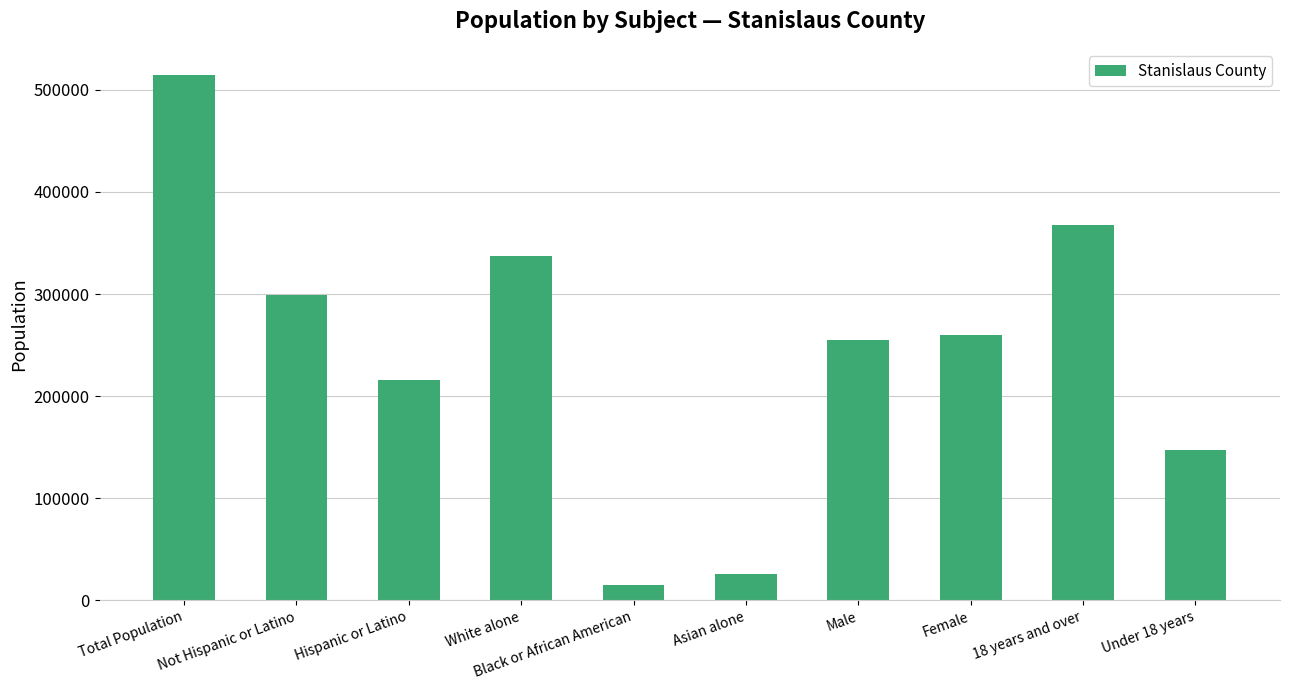

Reading left to right, transcribe all the data shown in this chart.

Total Population=514453	Not Hispanic or Latino=298795	Hispanic or Latino=215658	White alone=337342	Black or African American=14721	Asian alone=26090	Male=254489	Female=259964	18 years and over=367295	Under 18 years=147158